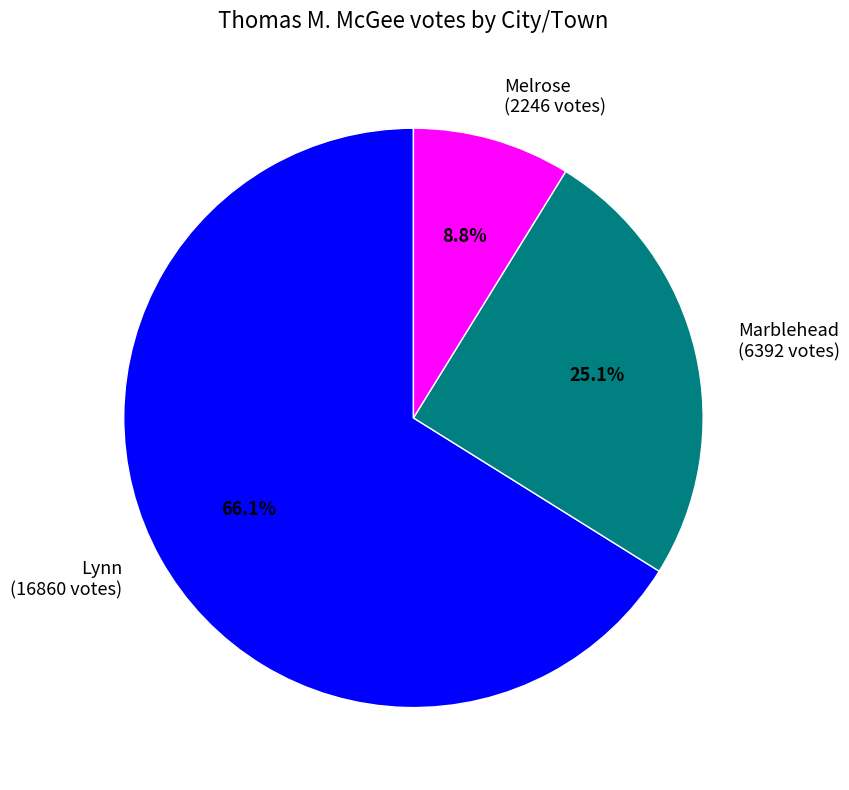

Which slice represents more than half of the pie?

Lynn